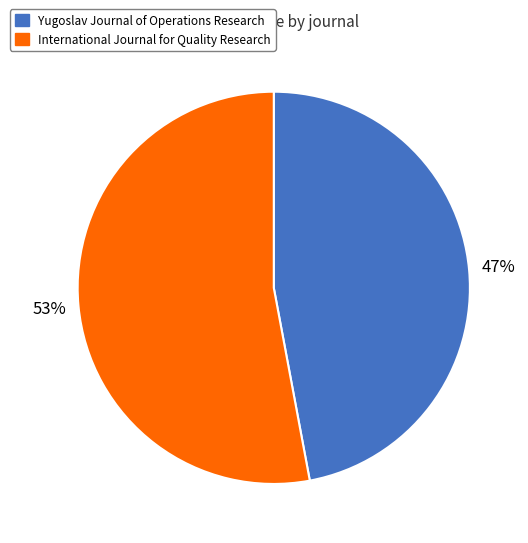

True or false: Yugoslav Journal of Operations Research accounts for 57% of the total.

False